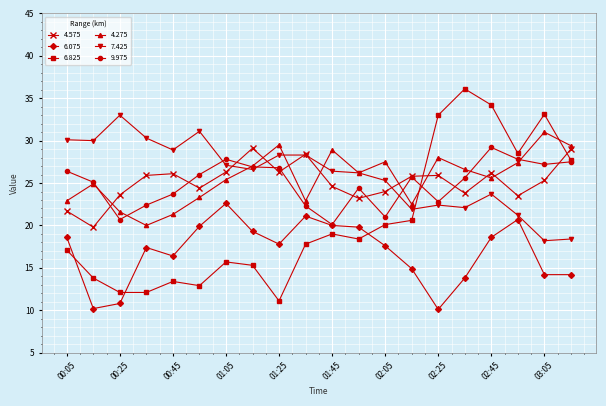

What is the greatest value displayed?

36.1